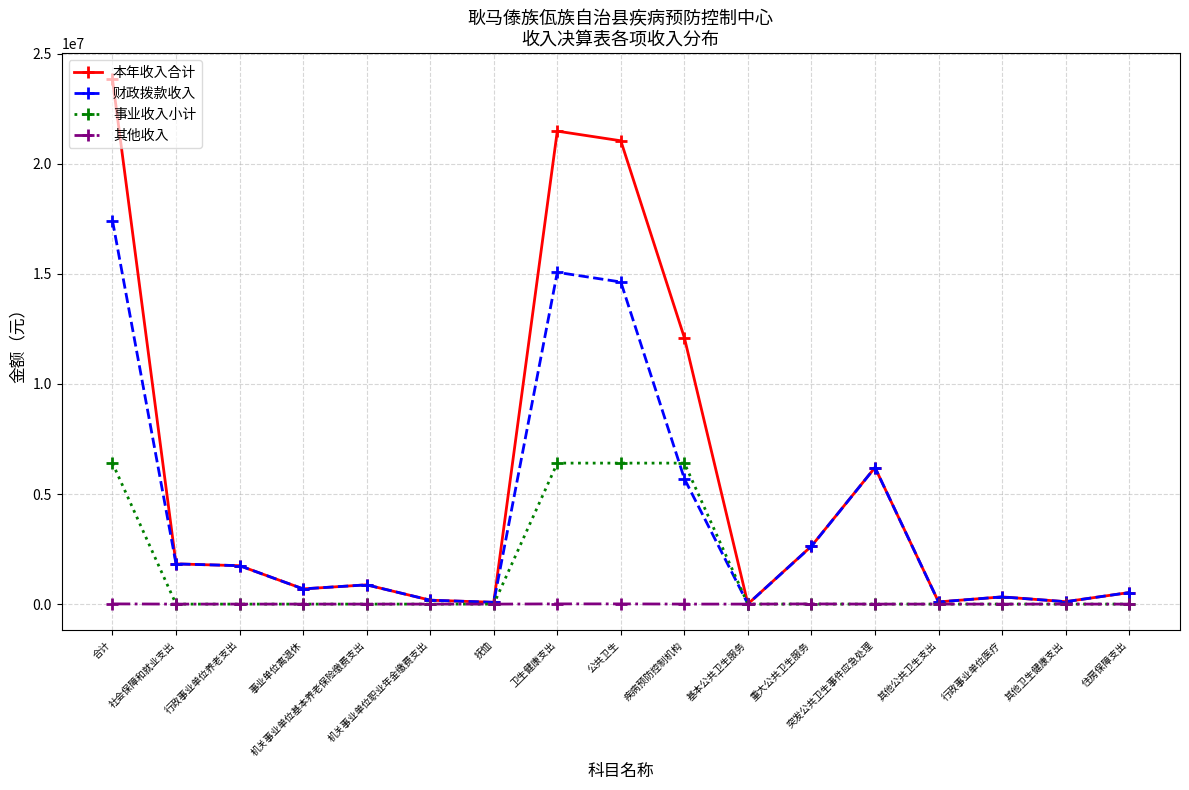

The value of 事业收入小计 at 卫生健康支出 is 6404661.0. True or false?

True